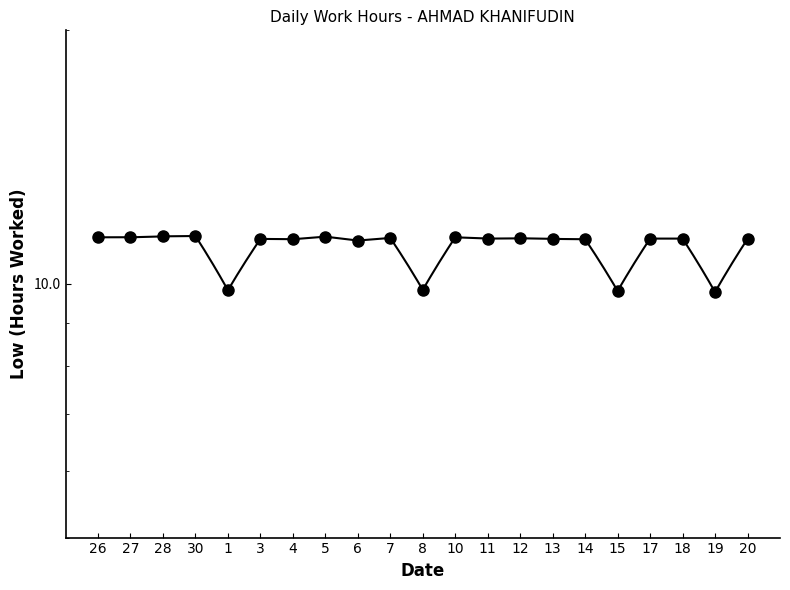

Between 4 and 17, which is larger?

17